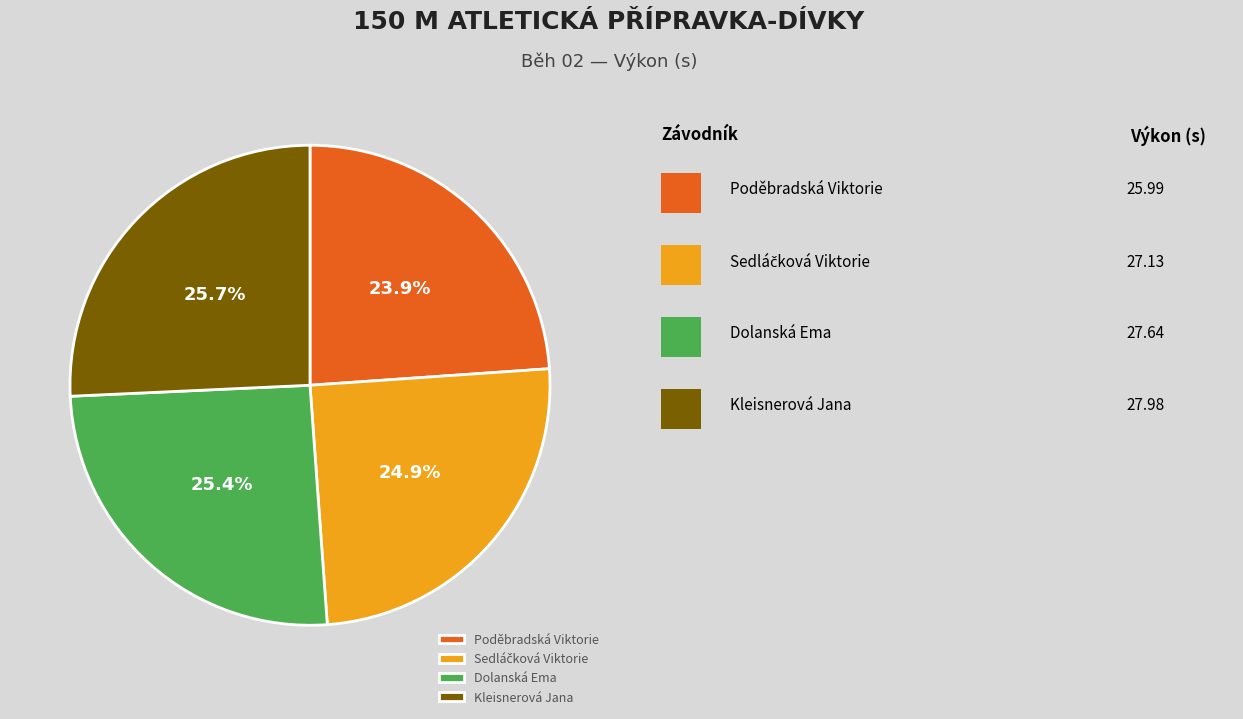

Is there any slice that represents more than half of the pie?

No